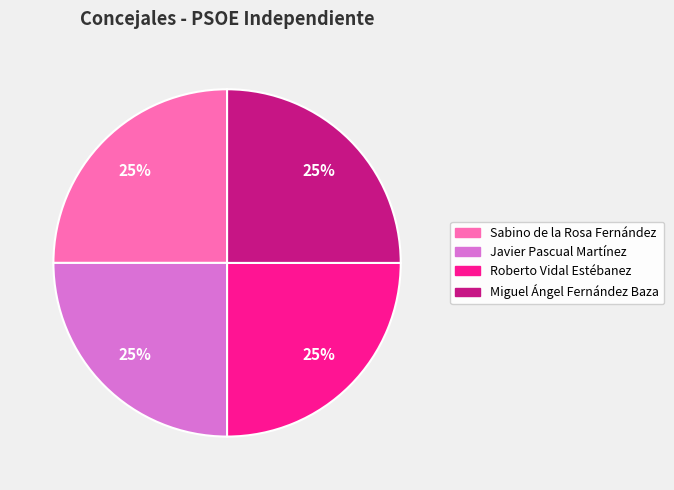

Does any single category account for the majority?

No